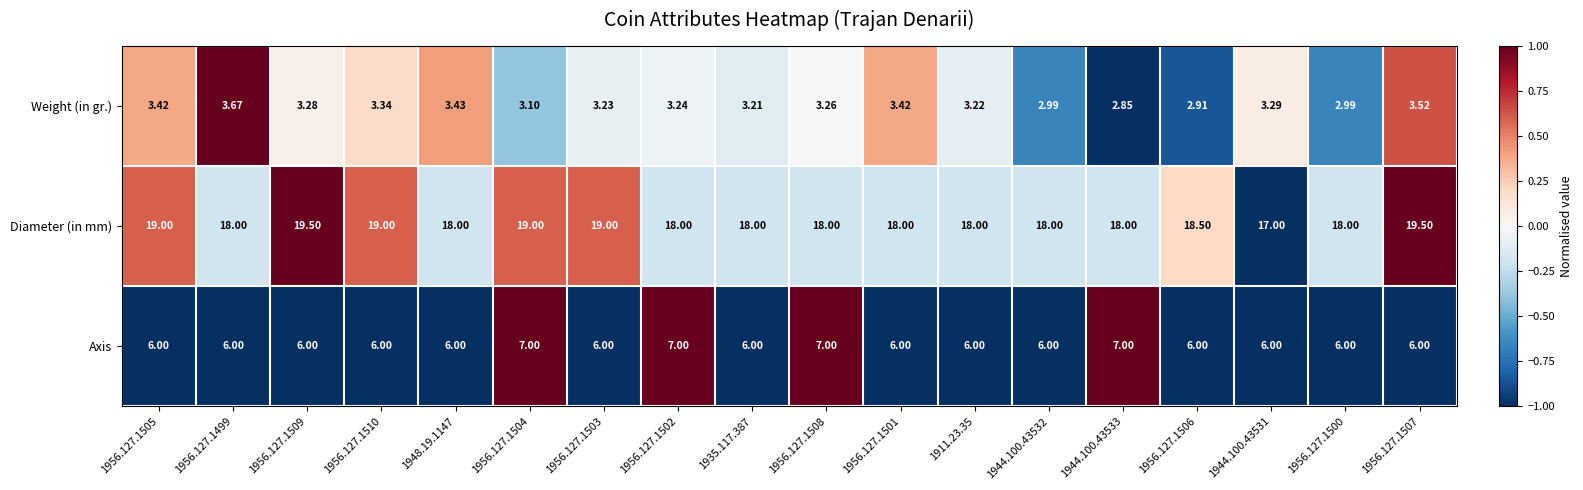

What is the total value across all series at 1956.127.1503?

28.2